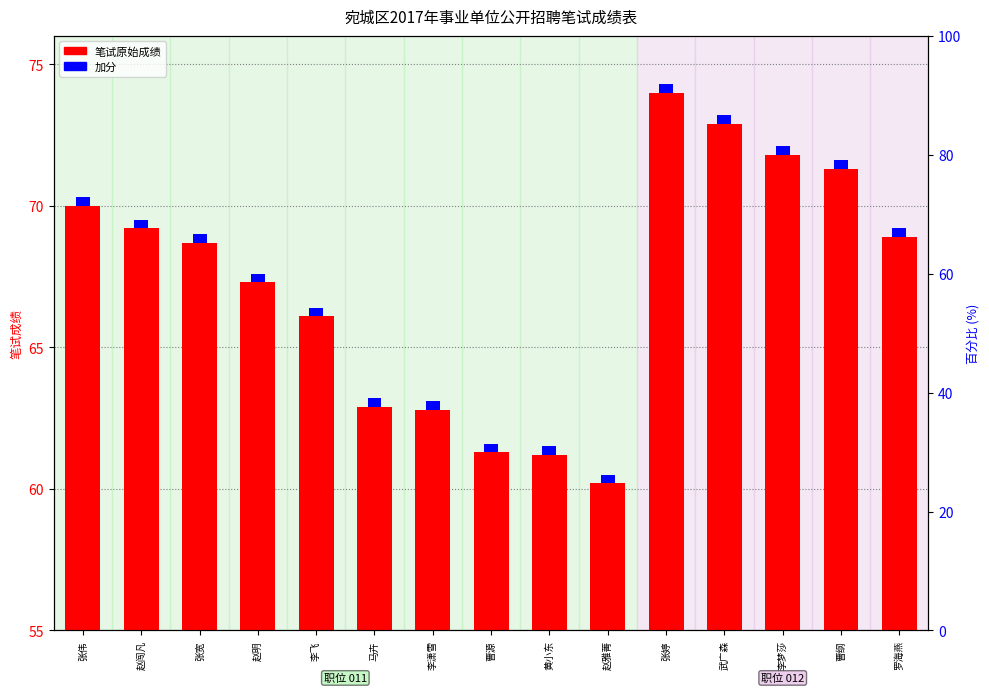

Rank the series at 赵雅菁 from highest to lowest value.

笔试原始成绩, 加分